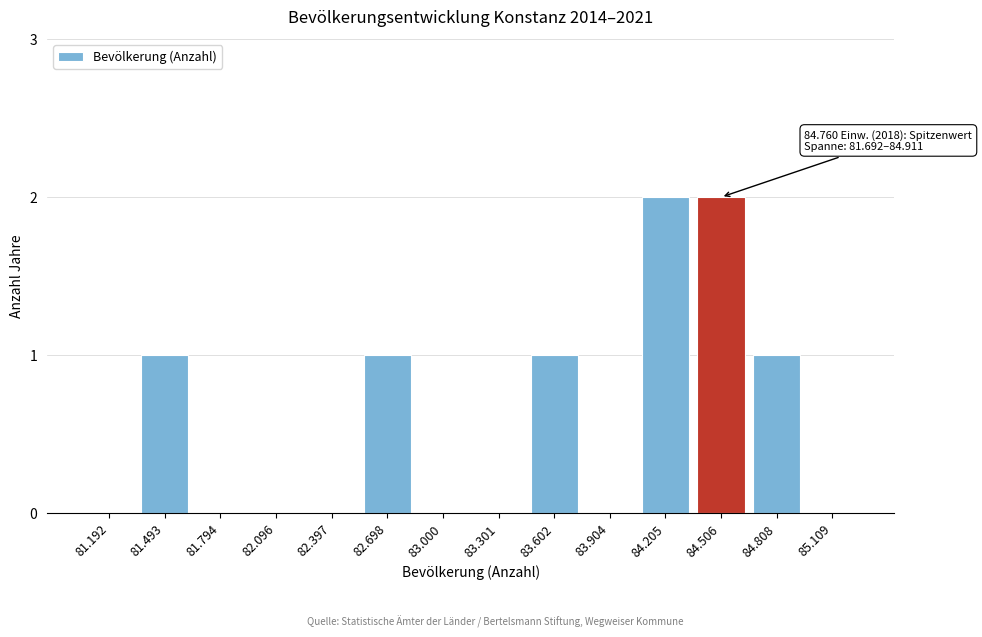

Reading left to right, extract all data points from this chart.

81.192=0	81.493=1	81.794=0	82.096=0	82.397=0	82.698=1	83.000=0	83.301=0	83.602=1	83.904=0	84.205=2	84.506=2	84.808=1	85.109=0